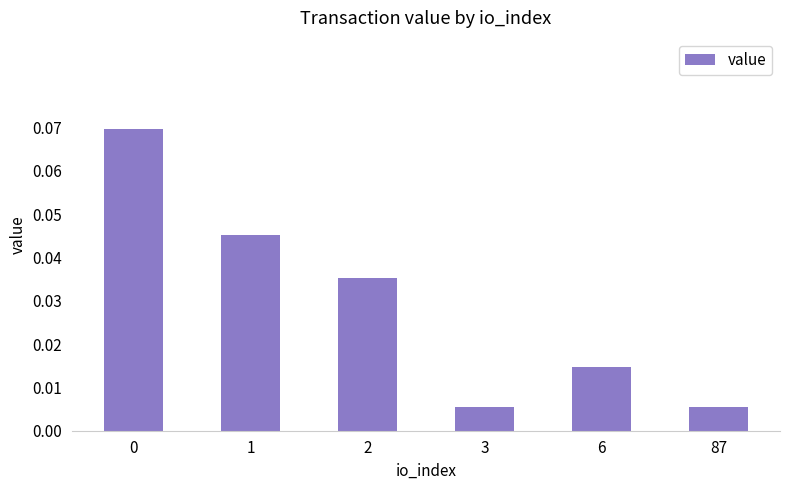

True or false: the data shows 0.0 at 1.

False